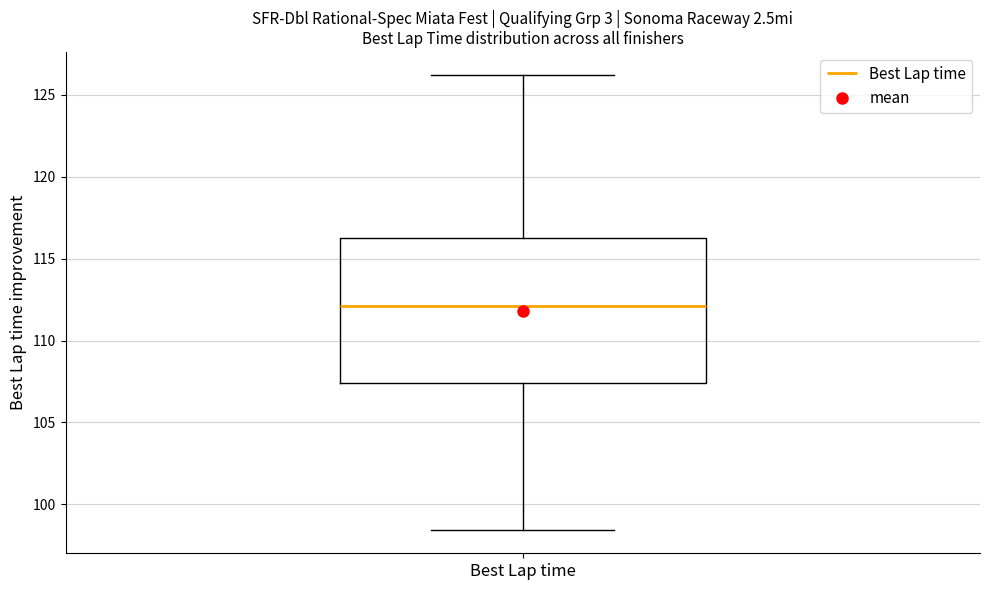

Transcribe this box plot: give where the median line is, the range the box spans, and where the two whiskers end, as read against the y-axis. The values are not printed on the chart, so give them approximately, as read against the axis.

median 112.0, box 107.5 to 116.5, whiskers 98.5 to 126.0